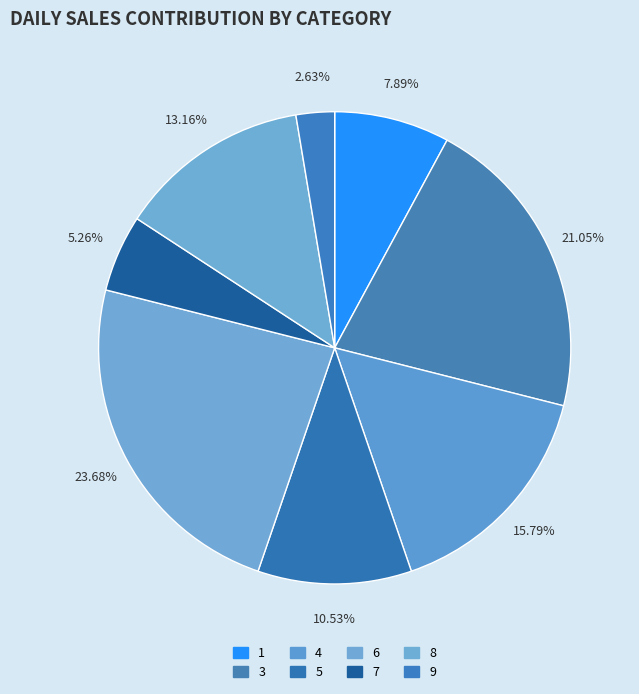

To the nearest percent, what percentage of the pie is 5?

11%